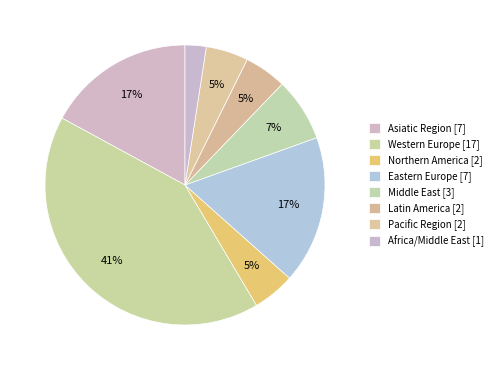

How many slices are in this pie chart?

8